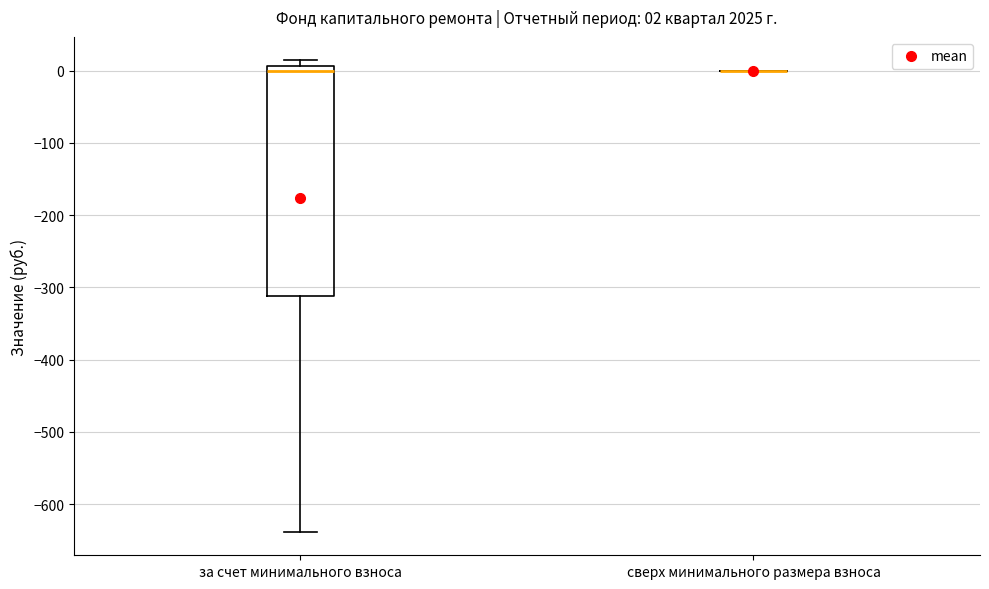

Which box is the tallest, from its lower edge to its upper edge?

за счет минимального взноса